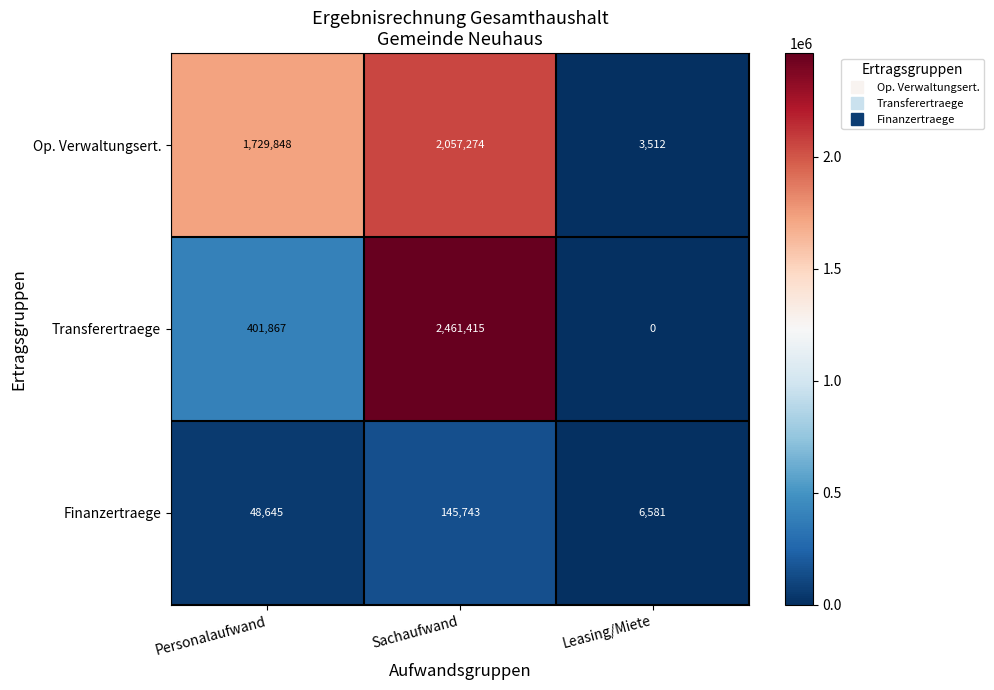

What is the difference between the second highest and minimum values in the Finanzertraege series?

42064